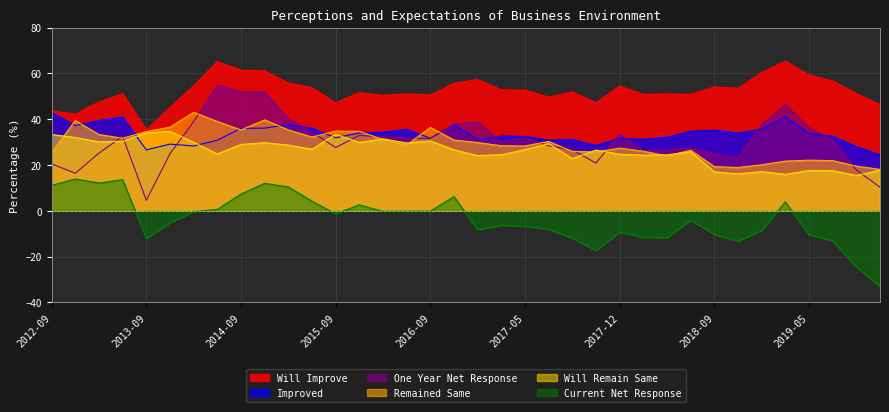

Between which two adjacent categories do Remained Same and One Year Net Response first intersect?

2013-03 and 2013-06